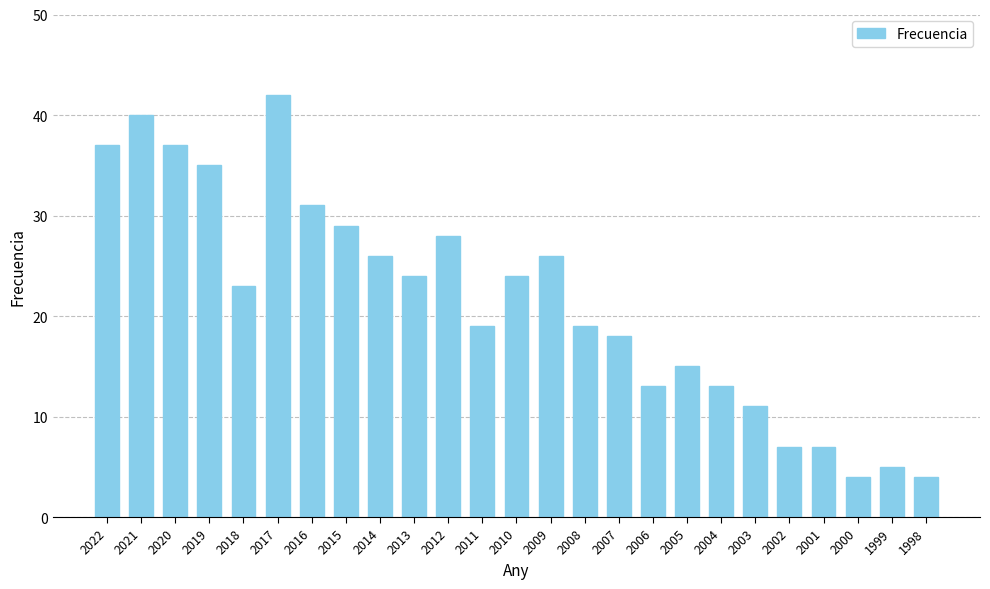

Count the number of data series in this chart.

1